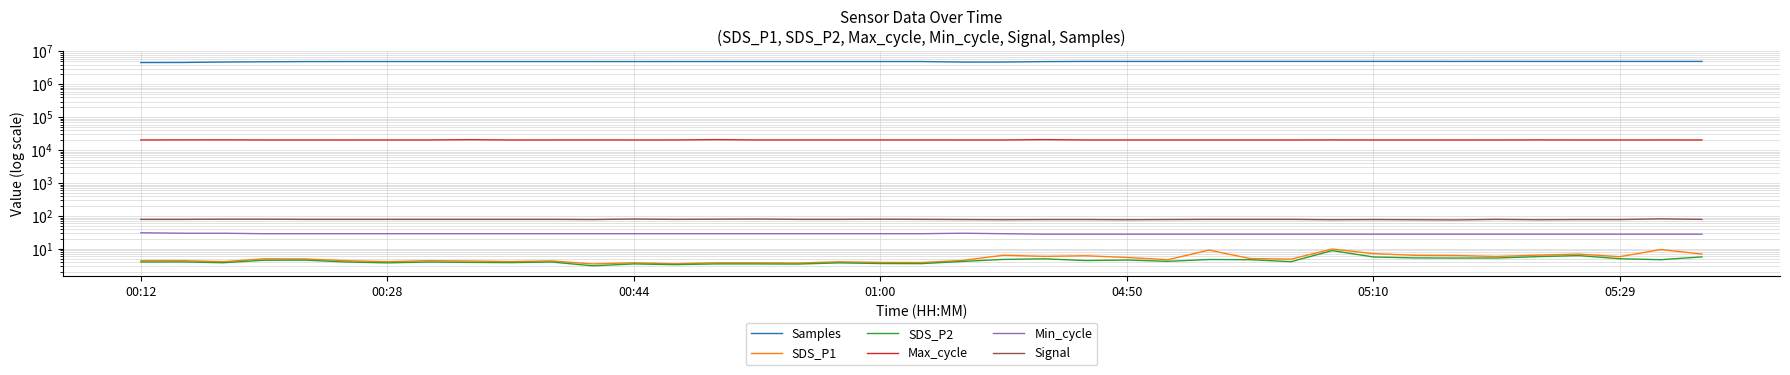

Which series has the widest spread of values?

Samples